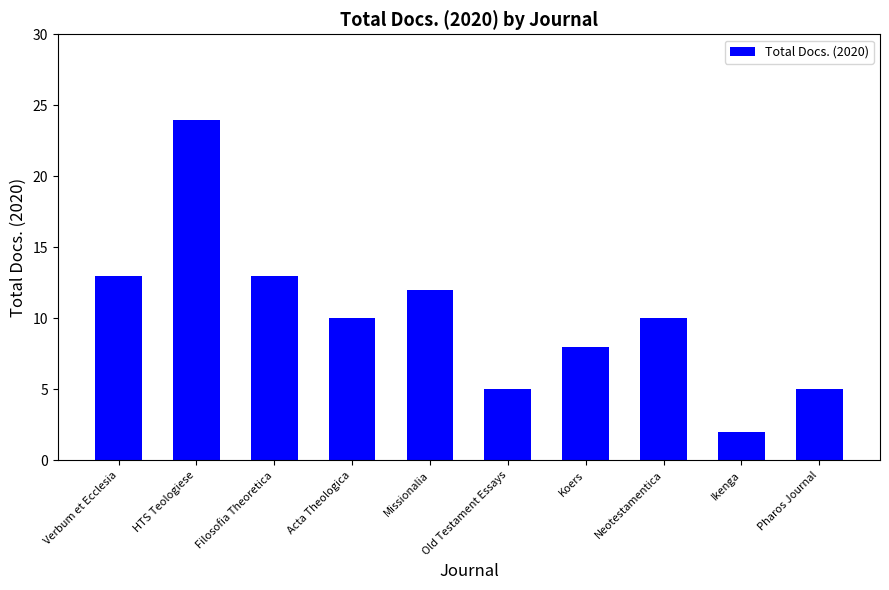

What is the difference between the values at Koers and Missionalia?

4